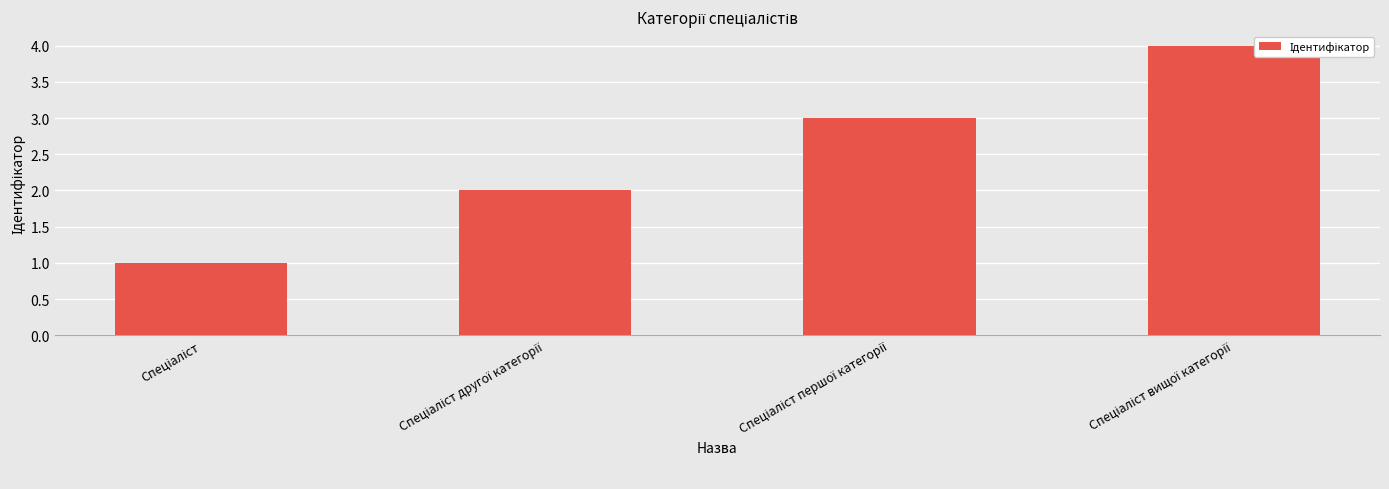

What is the sum of all values?

10